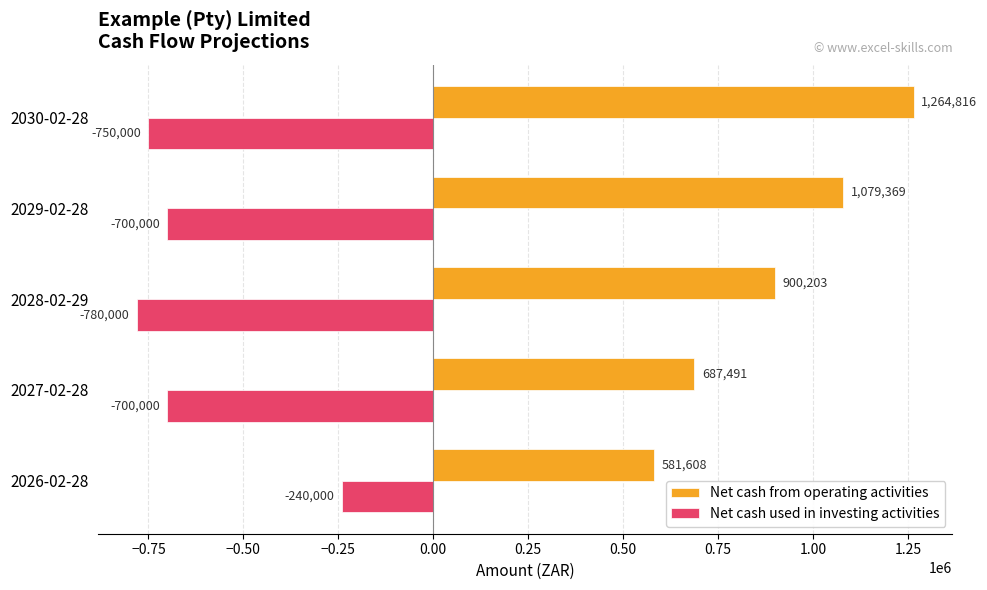

Which series changed the most between 2027-02-28 and 2030-02-28?

Net cash from operating activities